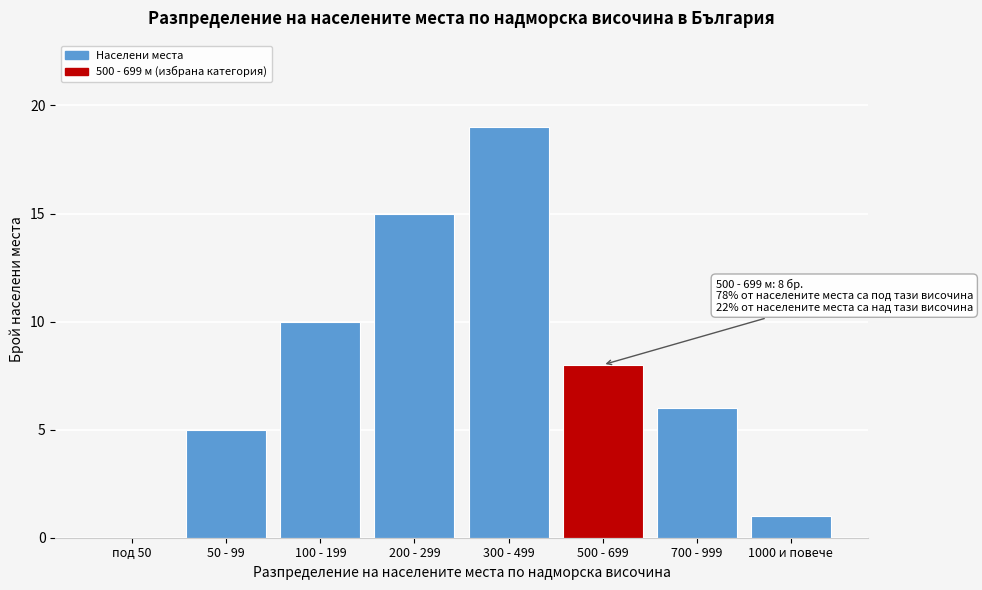

Reading left to right, list all the values displayed in this chart.

под 50=0	50 - 99=5	100 - 199=10	200 - 299=15	300 - 499=19	500 - 699=8	700 - 999=6	1000 и повече=1